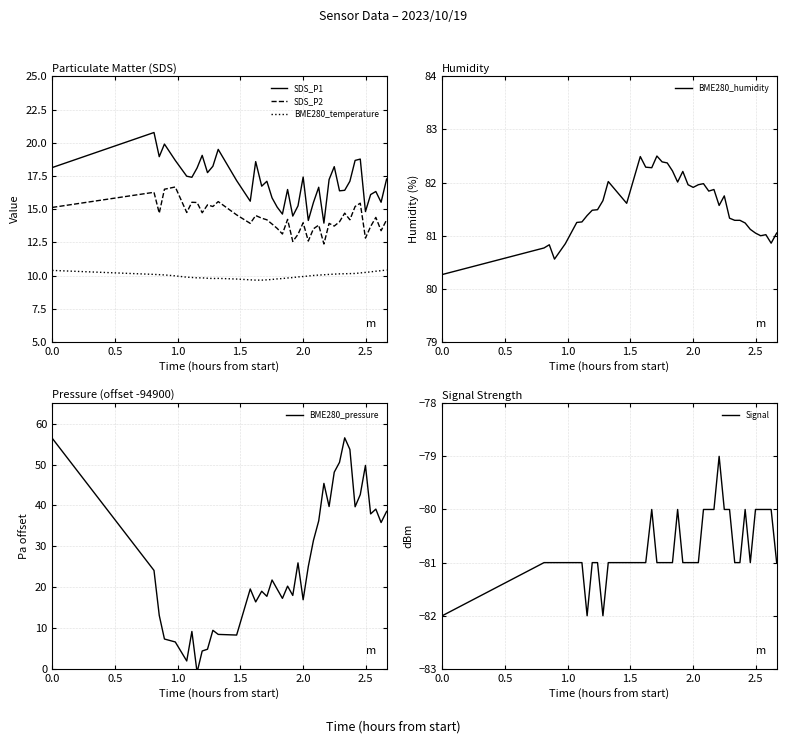

What is the average value of the SDS_P2 series?

14.3